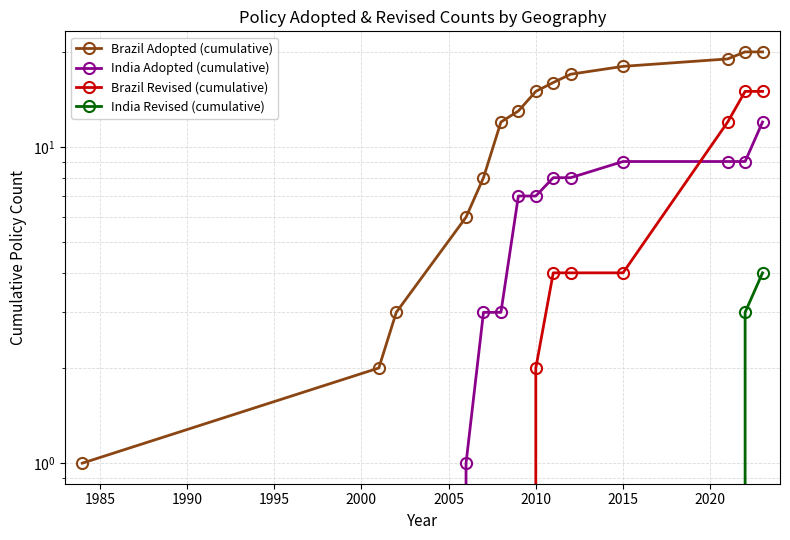

Does the chart display data point markers on the line(s)?

Yes